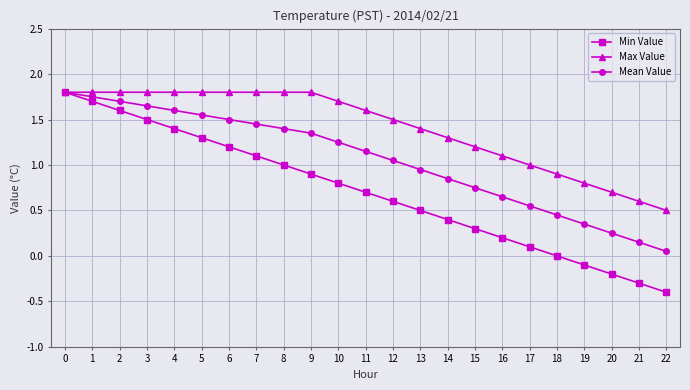

At how many categories does at least one series exceed 0?

23